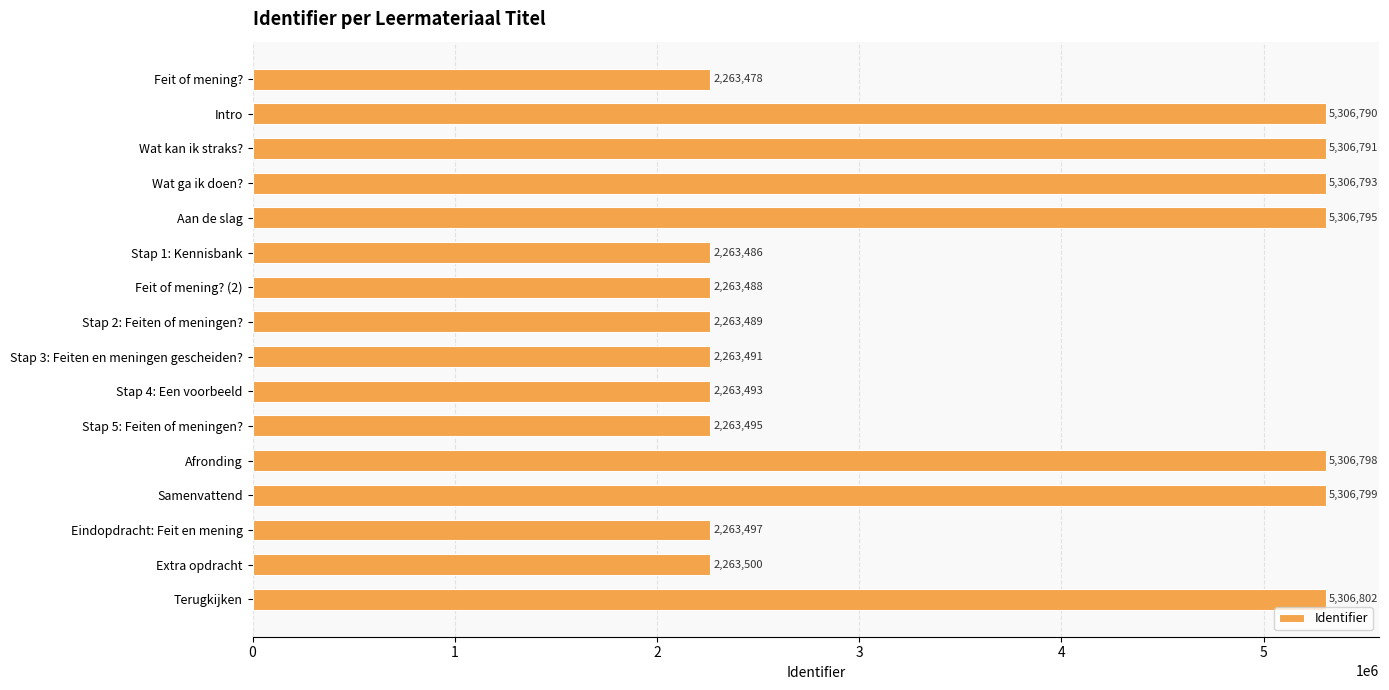

The value at Aan de slag is 8013205. True or false?

False